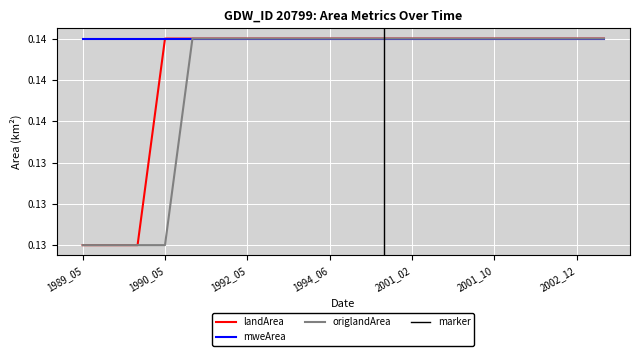

The value of landArea at 1990_05 is 0.1. True or false?

True